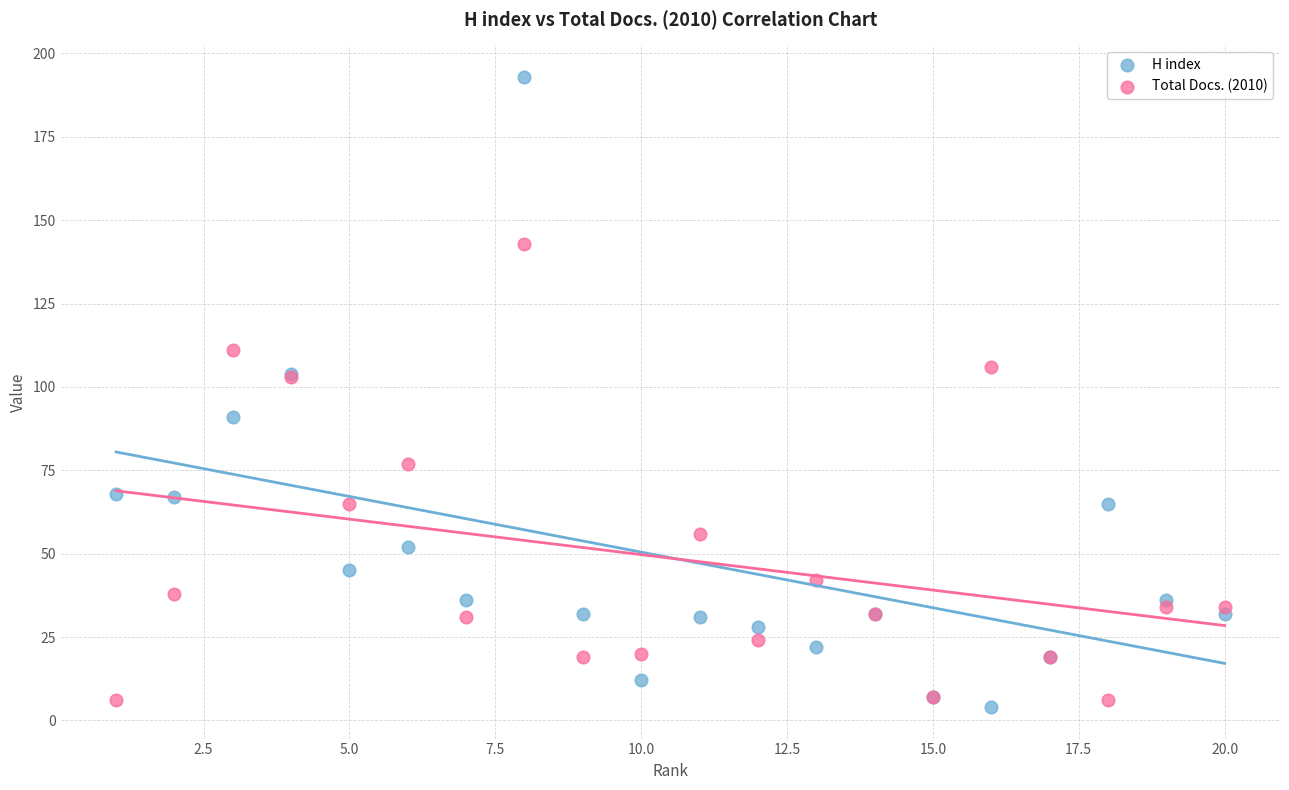

Which series contains the highest Y value?

H index